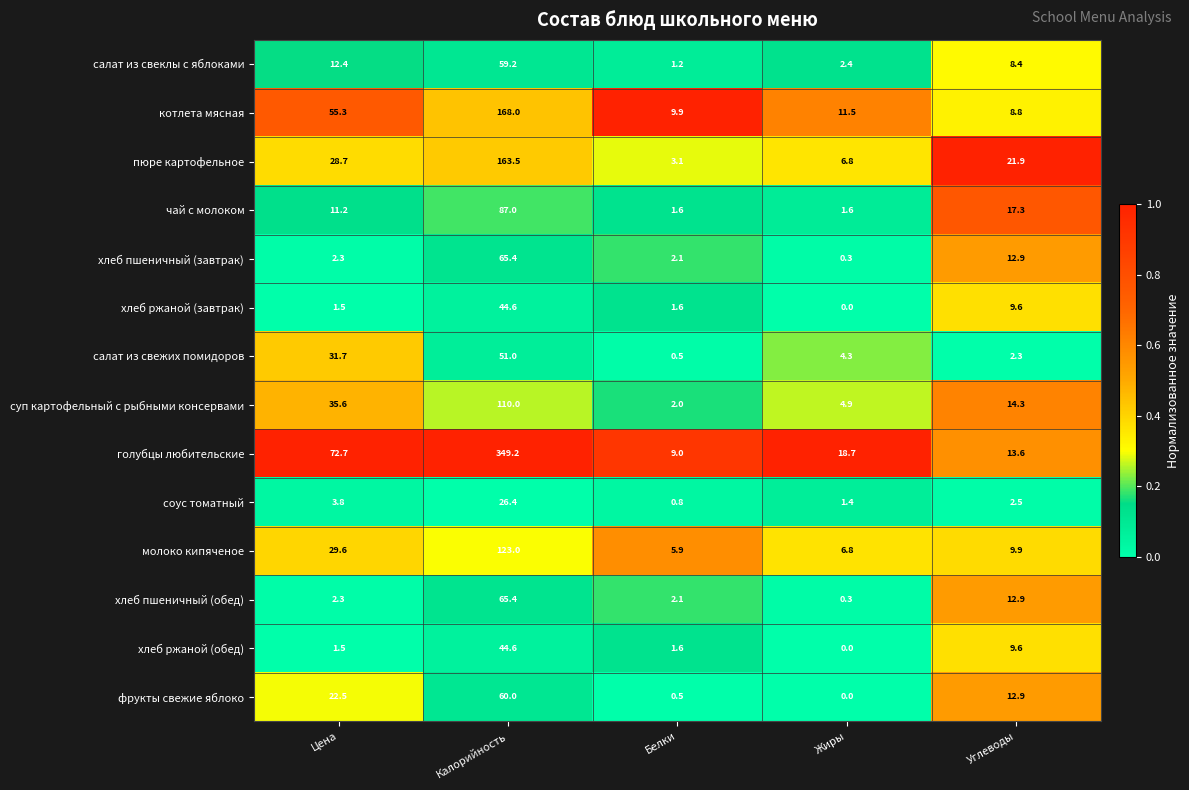

Which series has the widest spread of values?

голубцы любительские